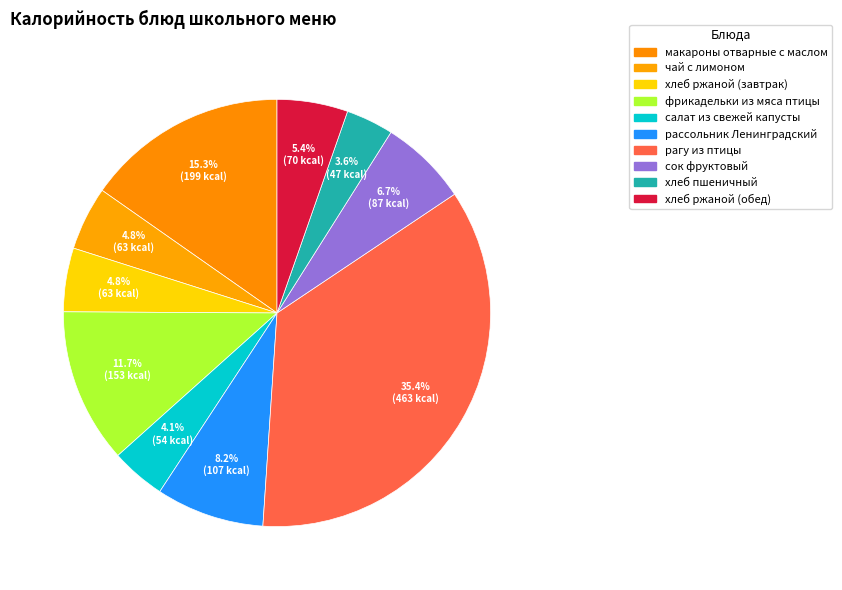

How many segments does this pie chart have?

10